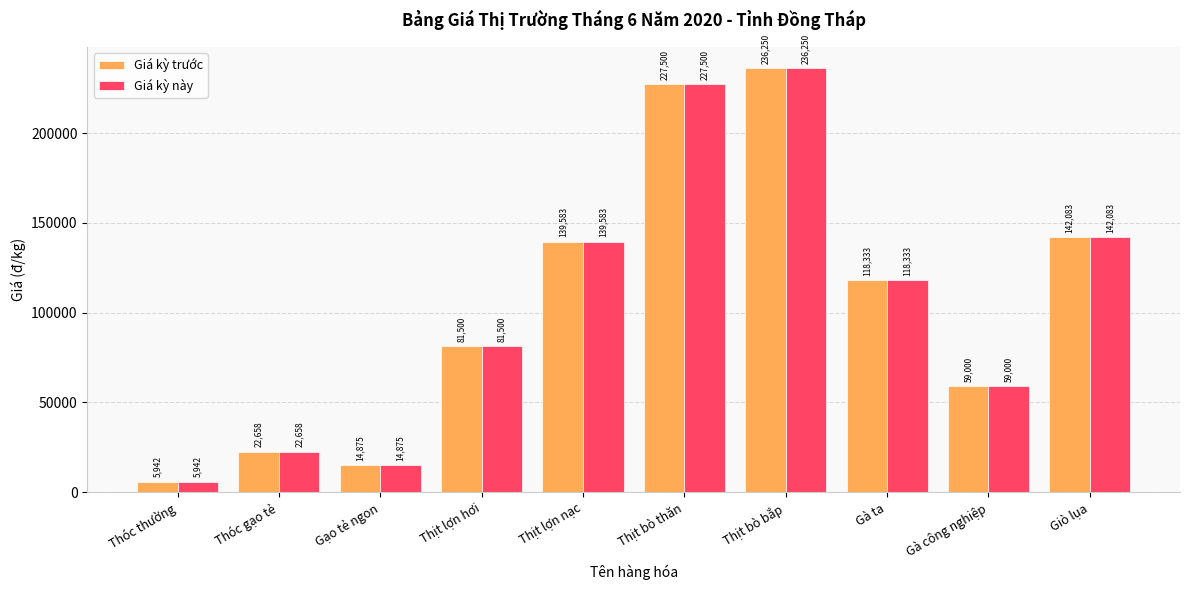

Is the value of Giá kỳ trước at Thịt lợn nạc greater than the value of Giá kỳ này at Thịt bò thăn?

No